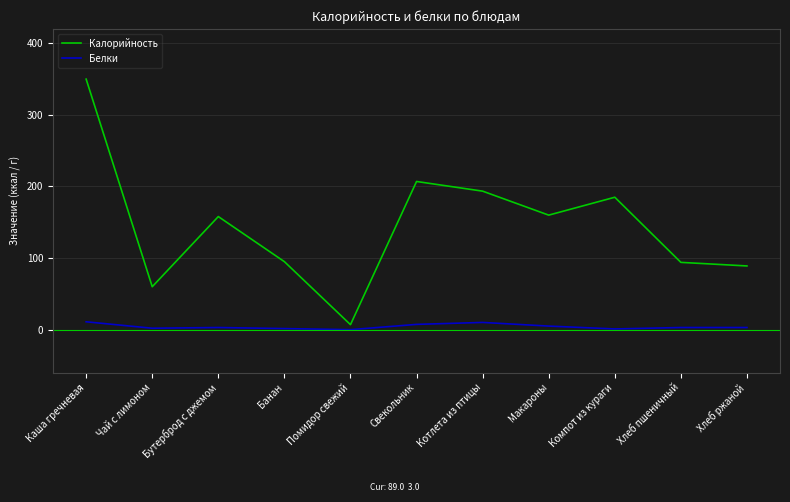

The Белки series shows 0.0 at Помидор свежий. True or false?

True